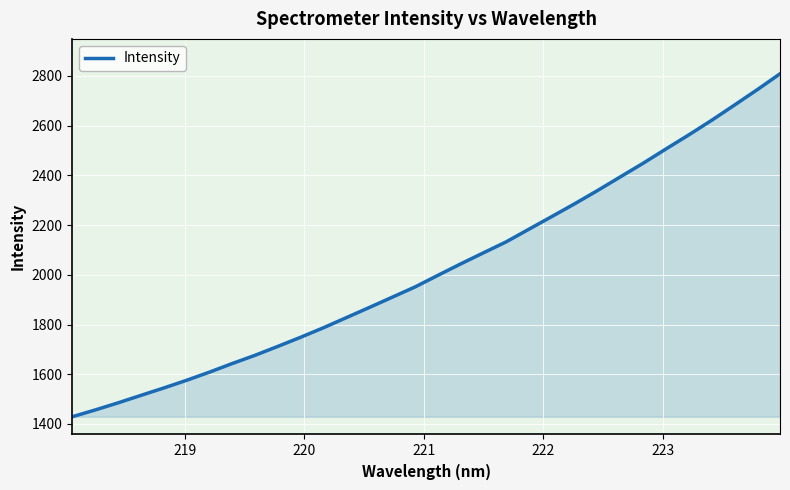

Reading left to right, list all the values displayed in this chart.

1429.2	1456.3	1484.9	1515.0	1544.7	1575.7	1608.5	1643.2	1676.4	1712.4	1749.1	1787.4	1828.0	1868.7	1909.9	1951.1	1997.9	2043.9	2088.6	2132.9	2184.0	2234.8	2286.0	2339.2	2394.2	2449.1	2506.5	2563.0	2621.6	2682.8	2744.8	2808.9